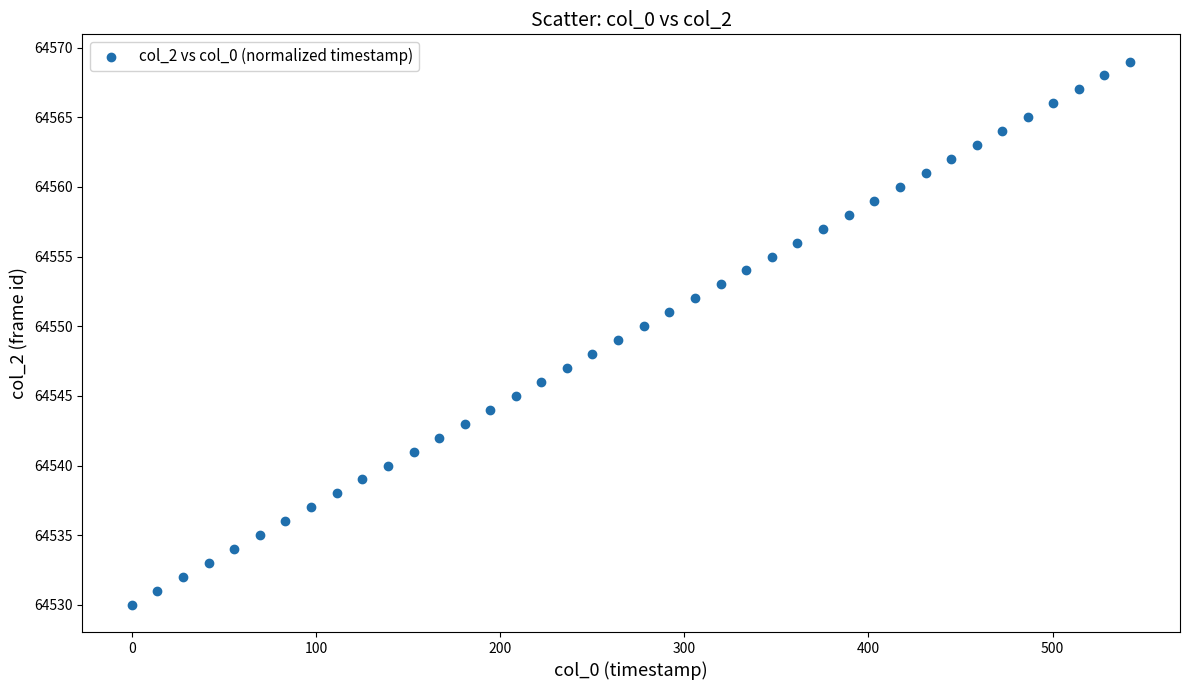

What is the range of Y values (max minus min)?

39